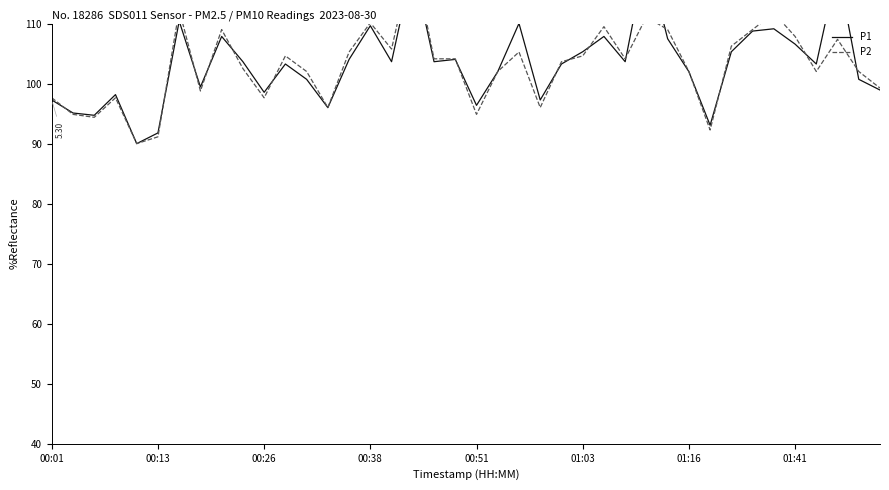

In P2, how many points are lower than both neighbors (excluding endpoints)?

11